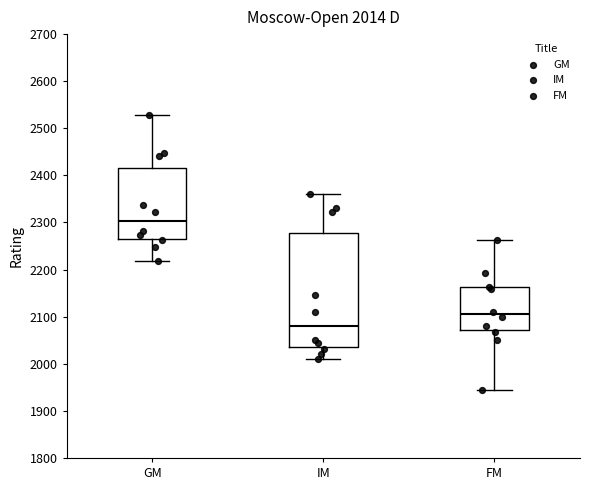

Comparing the boxes themselves (not the whiskers), which one is the tallest?

IM